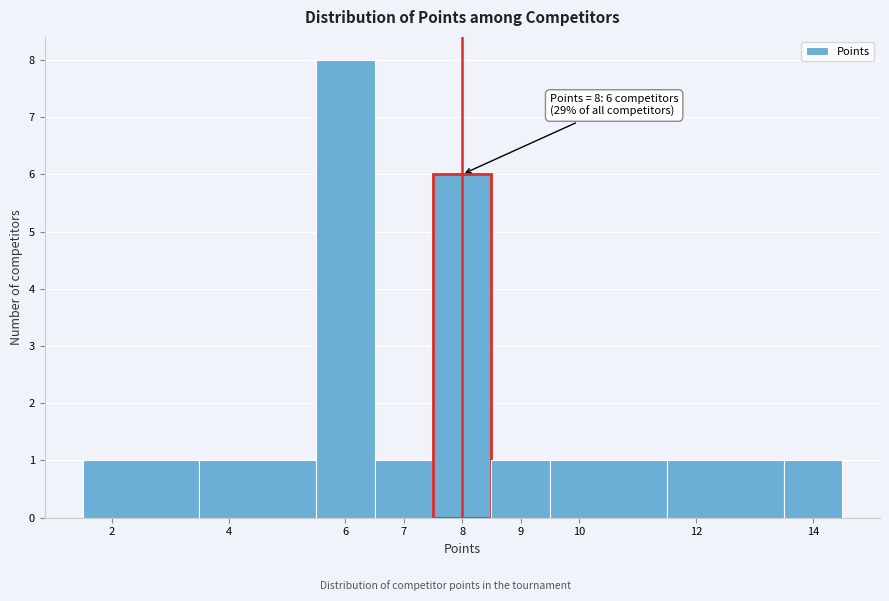

Over which range of the x-axis is the bar tallest?

5.5 to 6.5